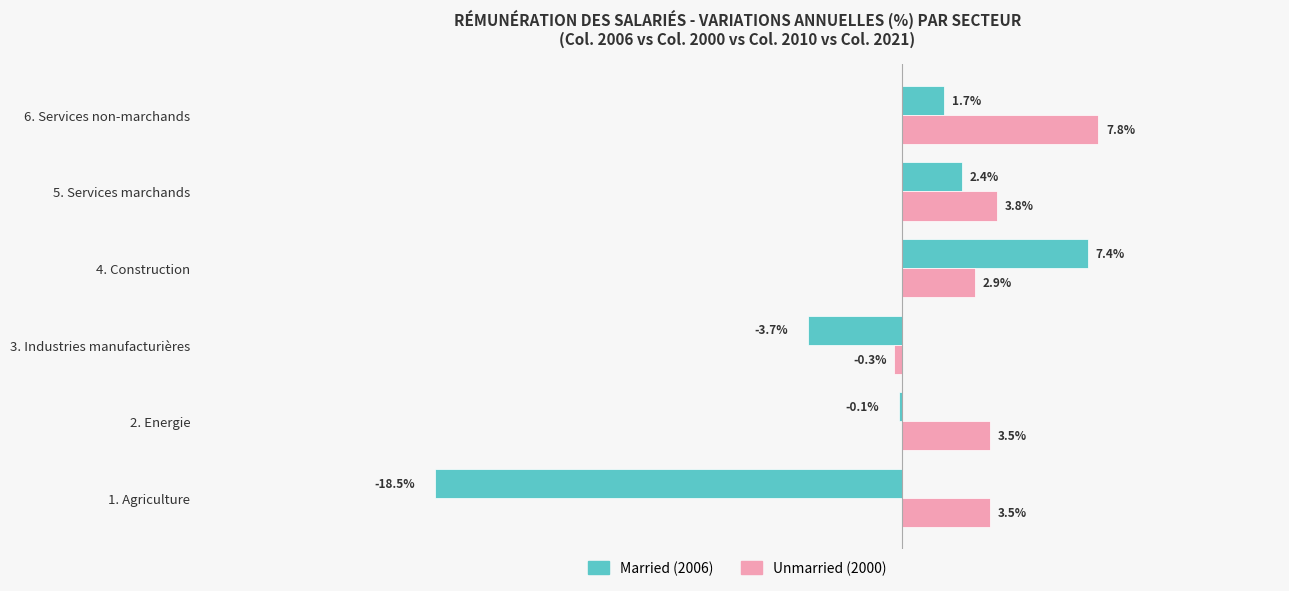

At which category is the sum across all series the highest?

4. Construction